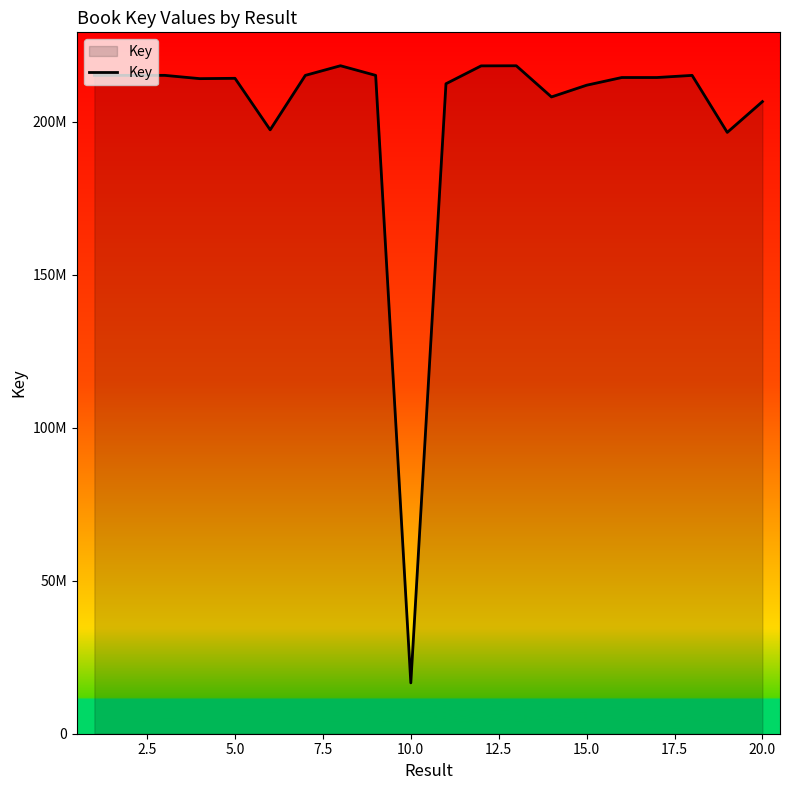

What is the maximum value shown in the chart?

218335874